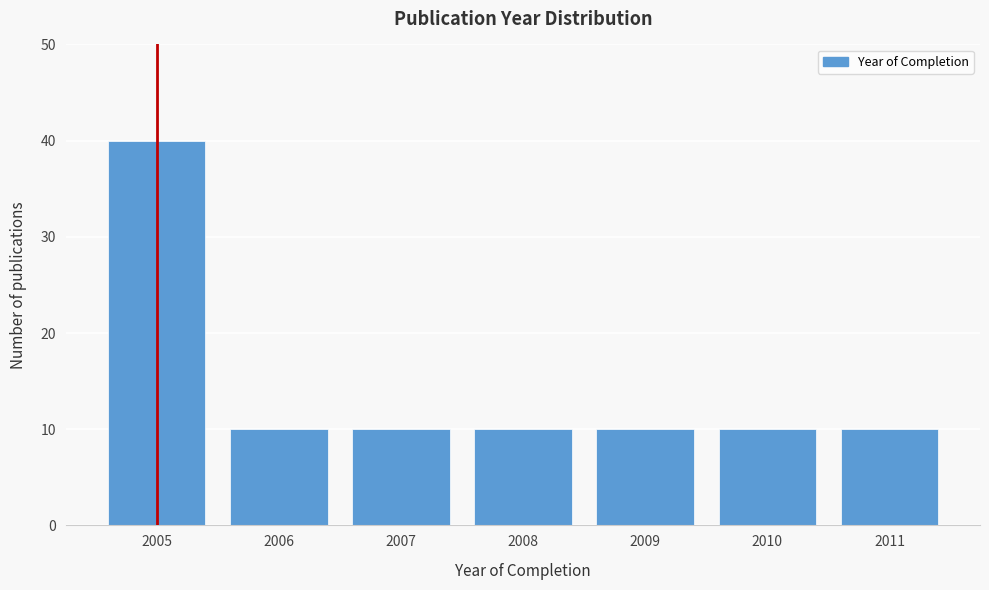

Reading left to right, transcribe all the data shown in this chart.

2005=40	2006=10	2007=10	2008=10	2009=10	2010=10	2011=10